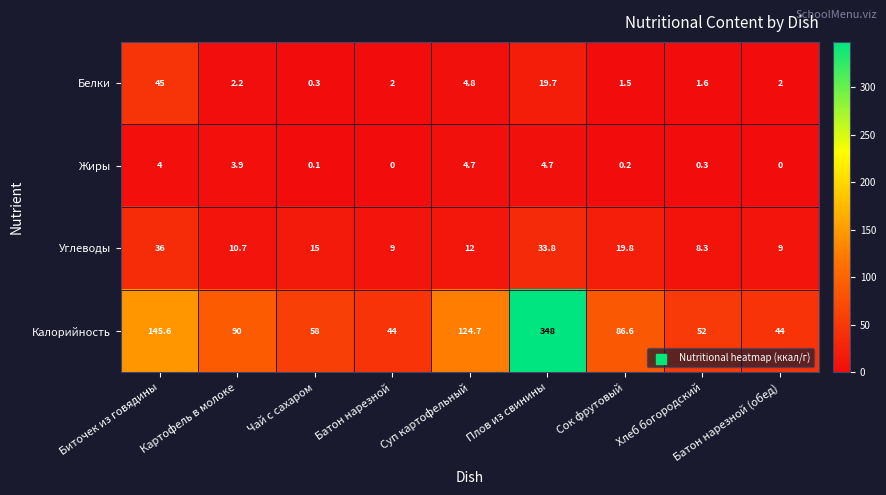

Which series has the largest total across all categories?

Калорийность